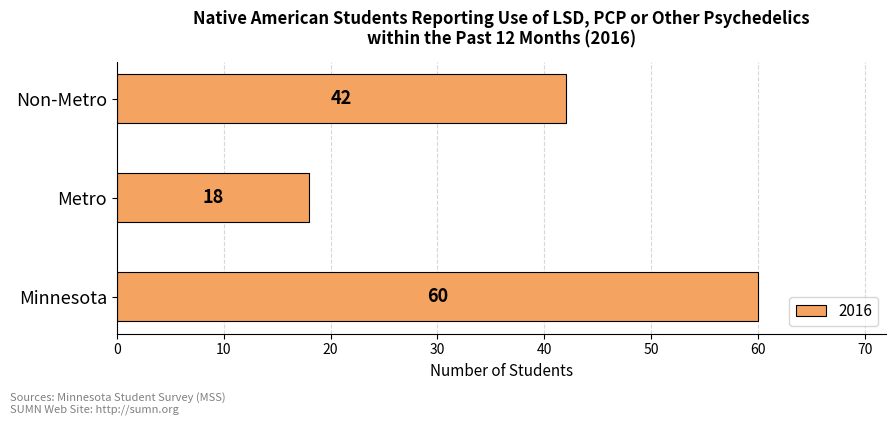

Reading top to bottom, list all the values displayed in this chart.

42	18	60